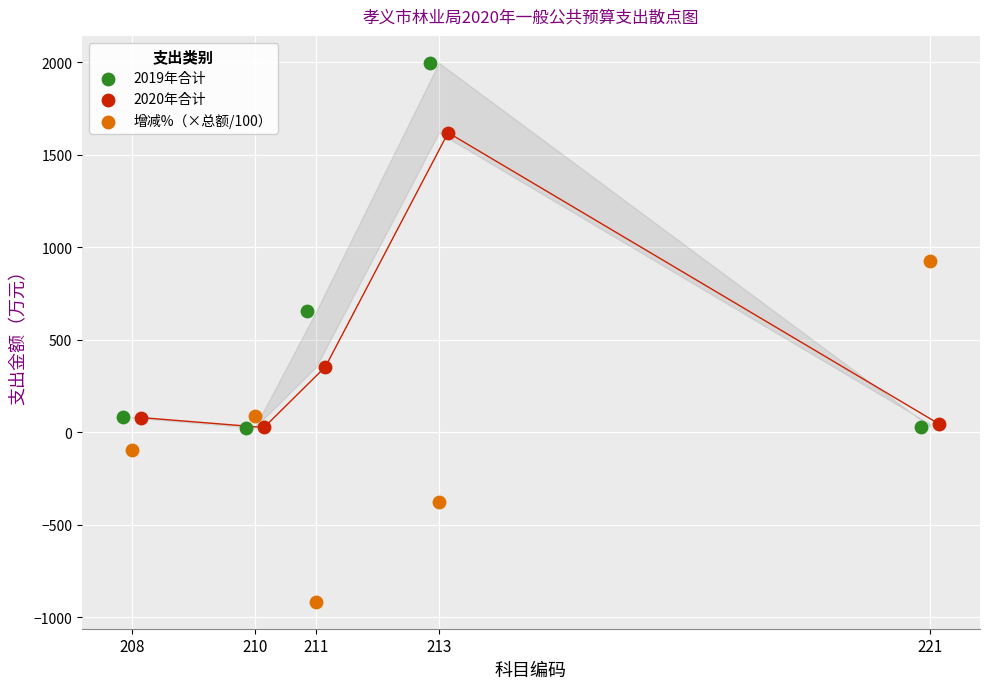

Which series has the widest spread of Y values?

2019年合计